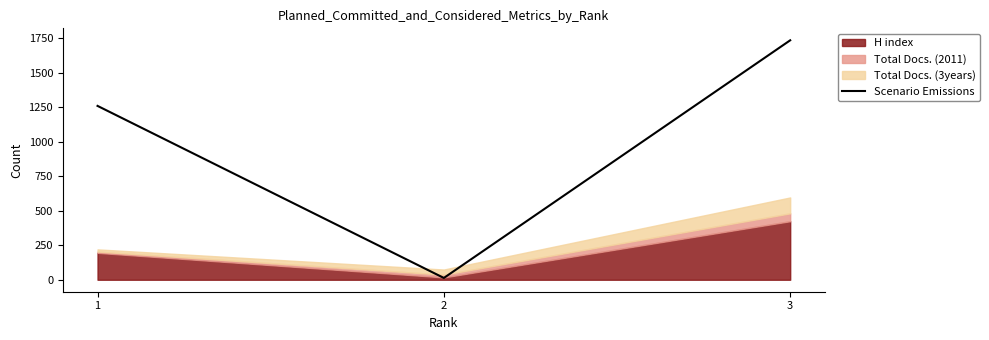

What is the maximum value for Scenario Emissions?

1734